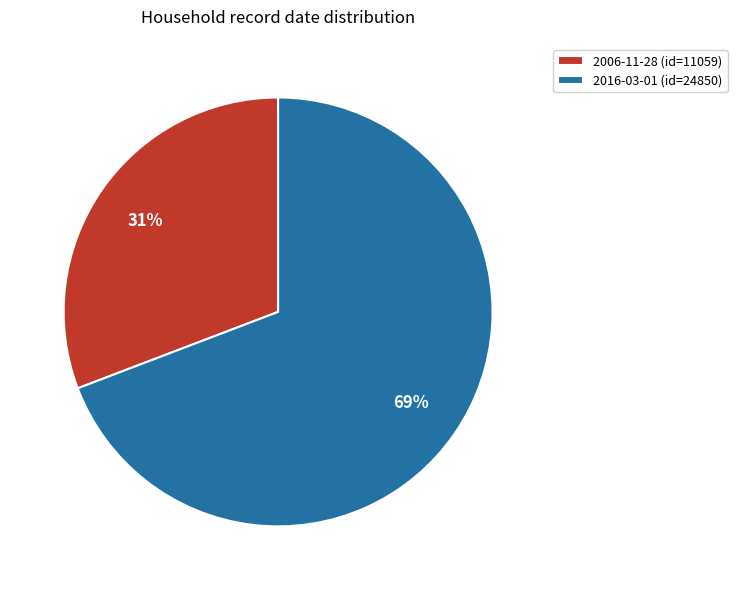

What is the ratio of the value at 2016-03-01 to the value at 2006-11-28?

2.2